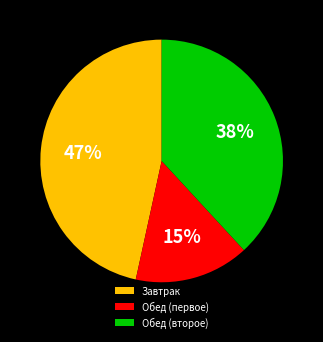

How many slices are in this pie chart?

3